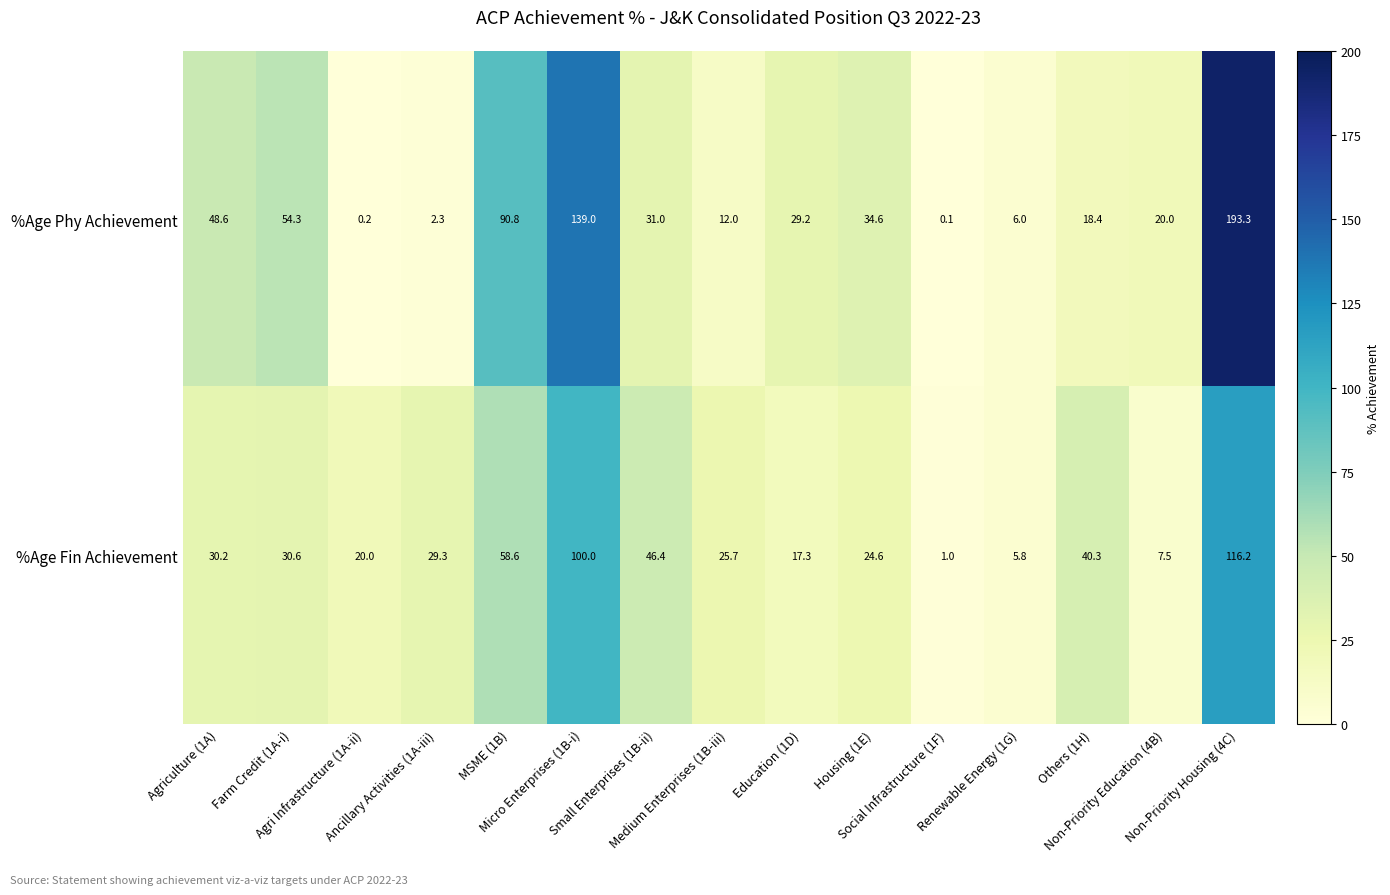

Rank the series by their maximum value, from highest to lowest.

%Age Phy Achievement, %Age Fin Achievement